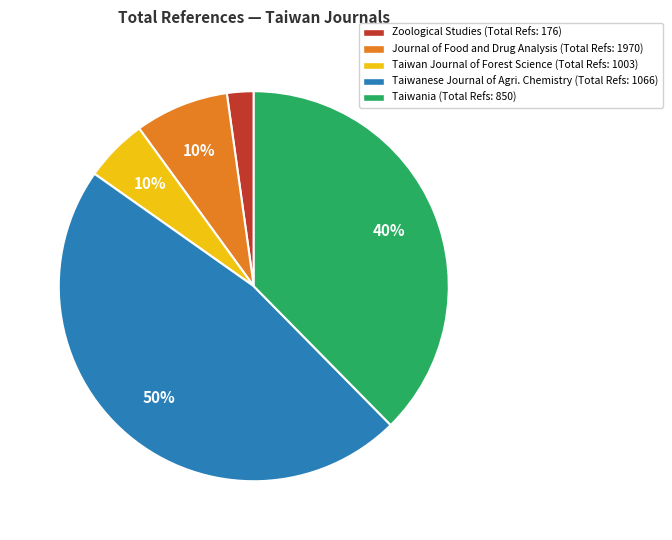

What percentage do Journal of Food and Drug Analysis and Taiwanese Journal of Agricultural Chemistry together represent?

55.0%